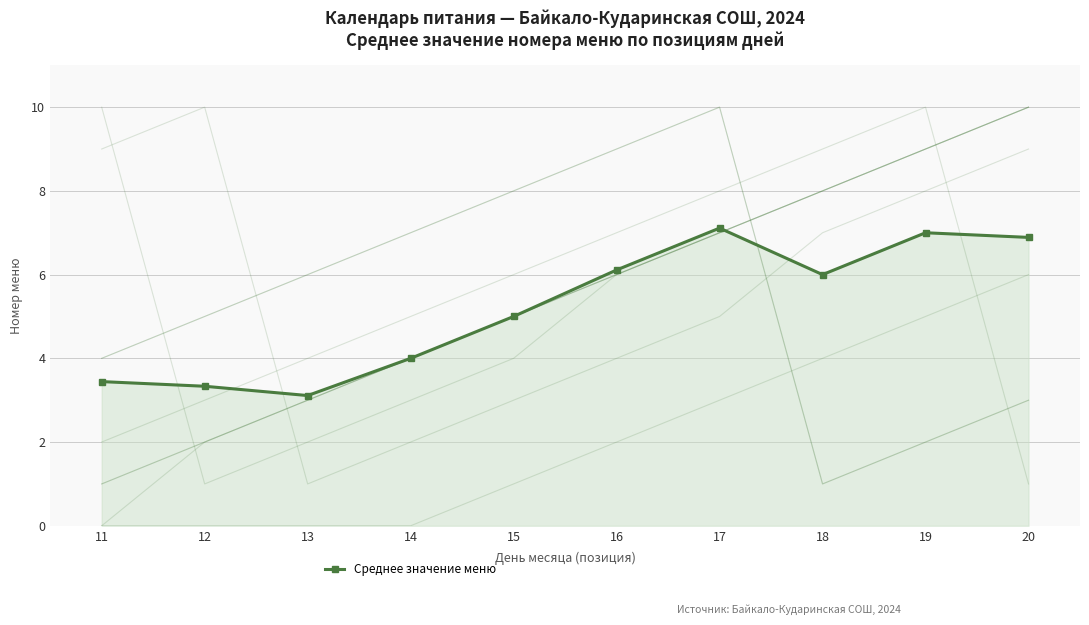

What is the approximate value at 17?

7.1